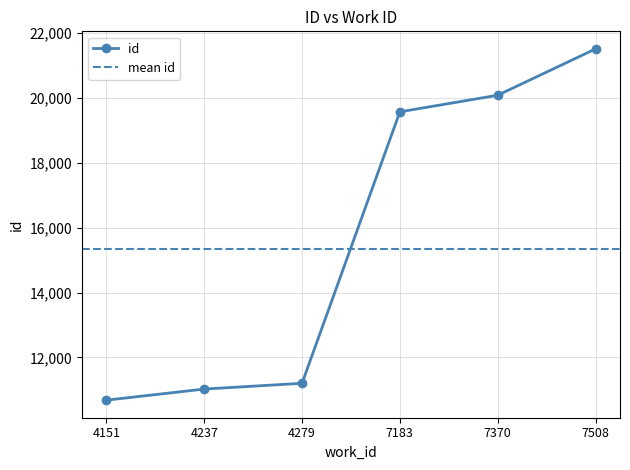

Reading left to right, extract all data points from this chart.

10684	11026	11204	19573	20085	21514